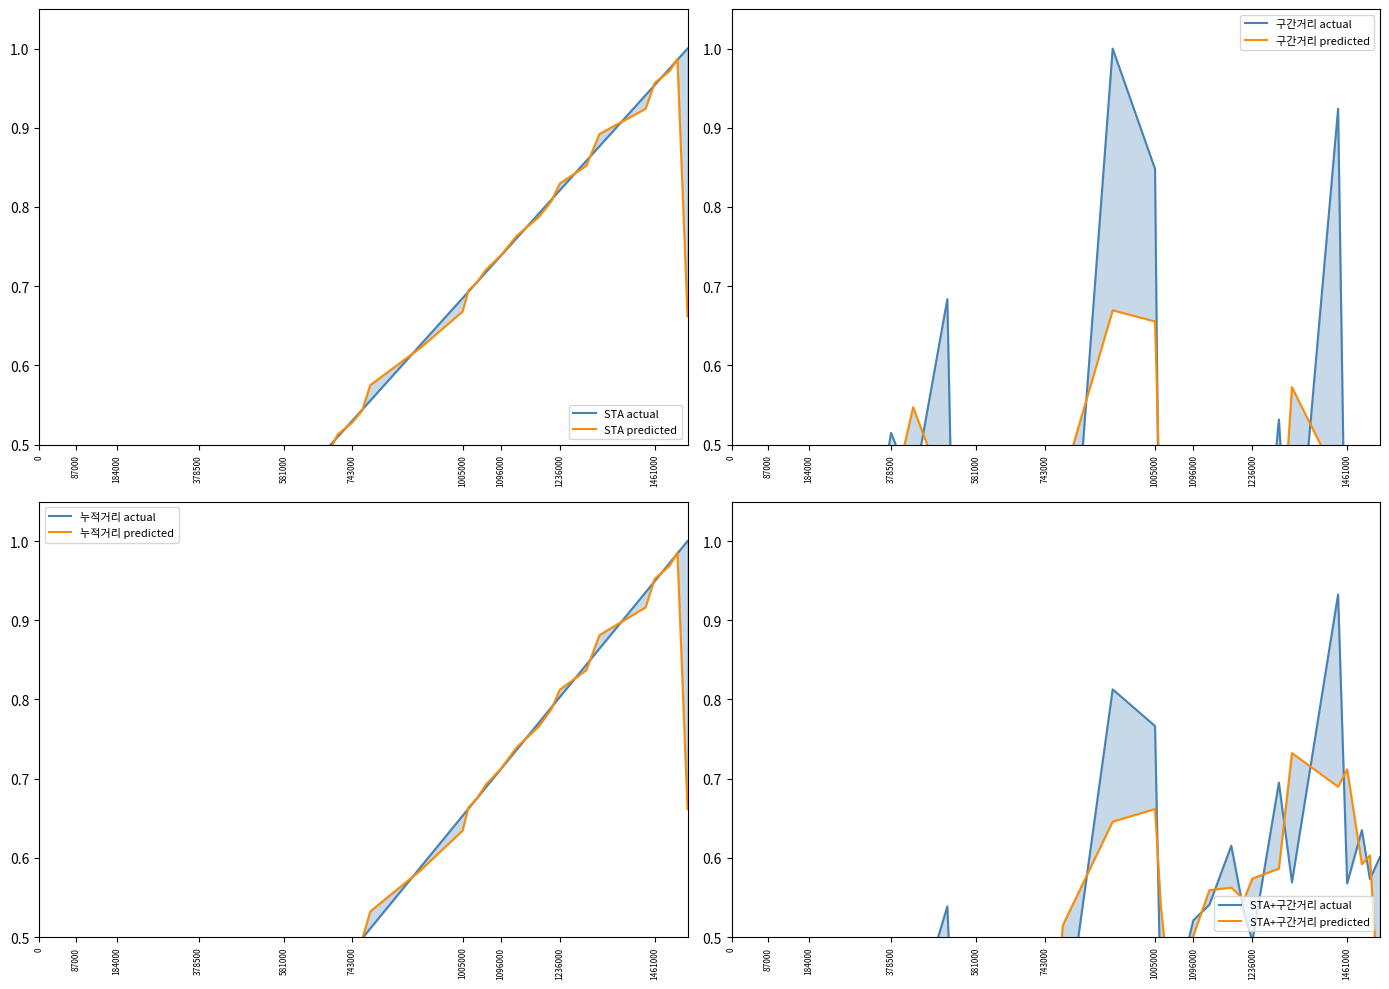

True or false: STA has more than 0 interior local peaks.

False